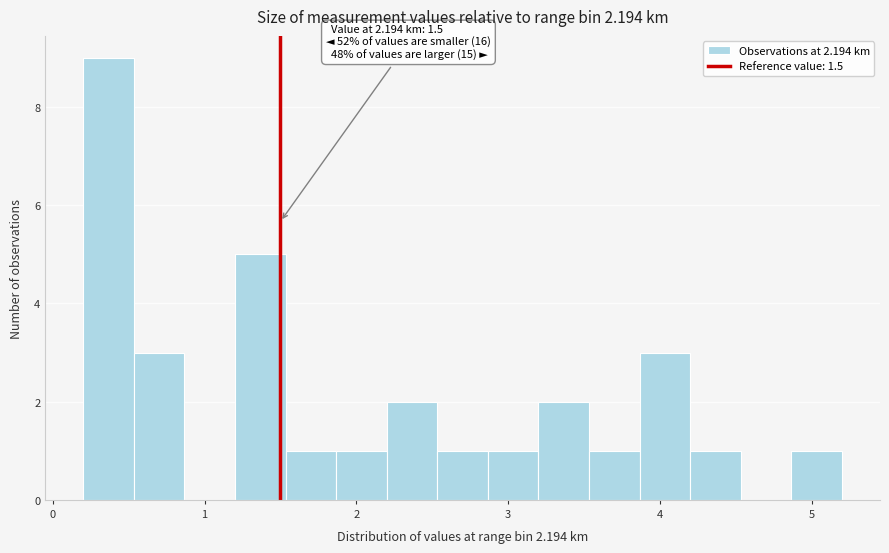

Around what value on the x-axis is the tallest bar? Give the approximate position of its centre, as read against the axis.

0.4